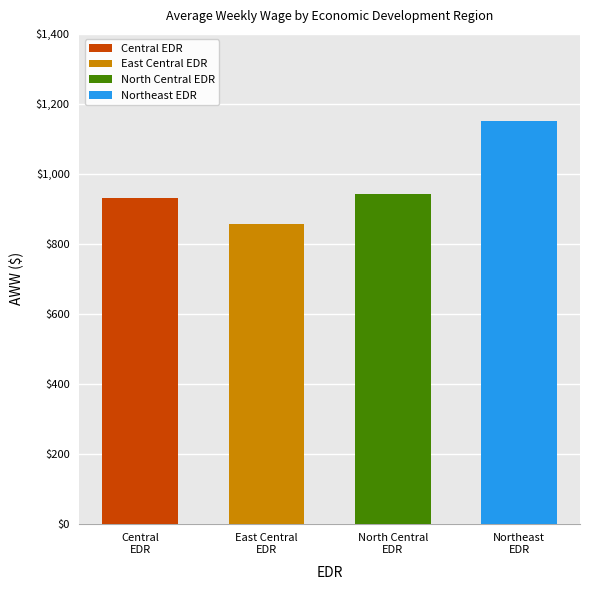

Read the value at edr_aww.

931.3